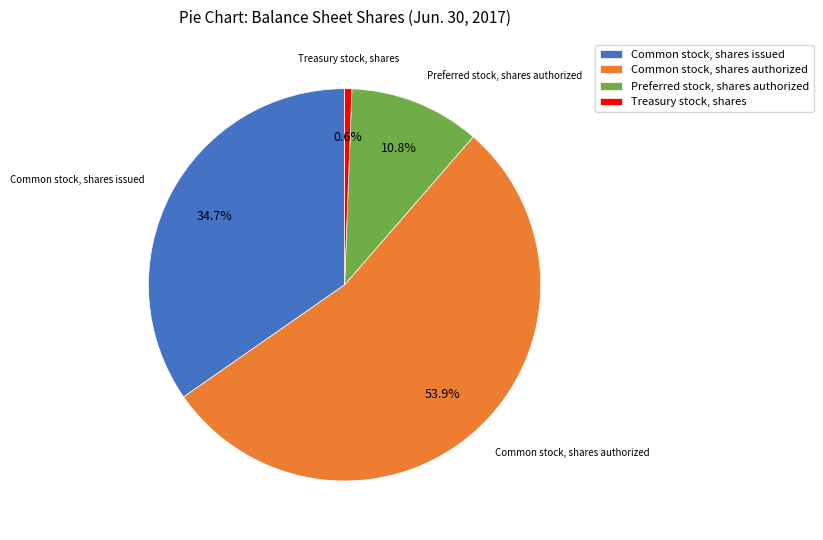

Which slice is the smallest?

Treasury stock, shares